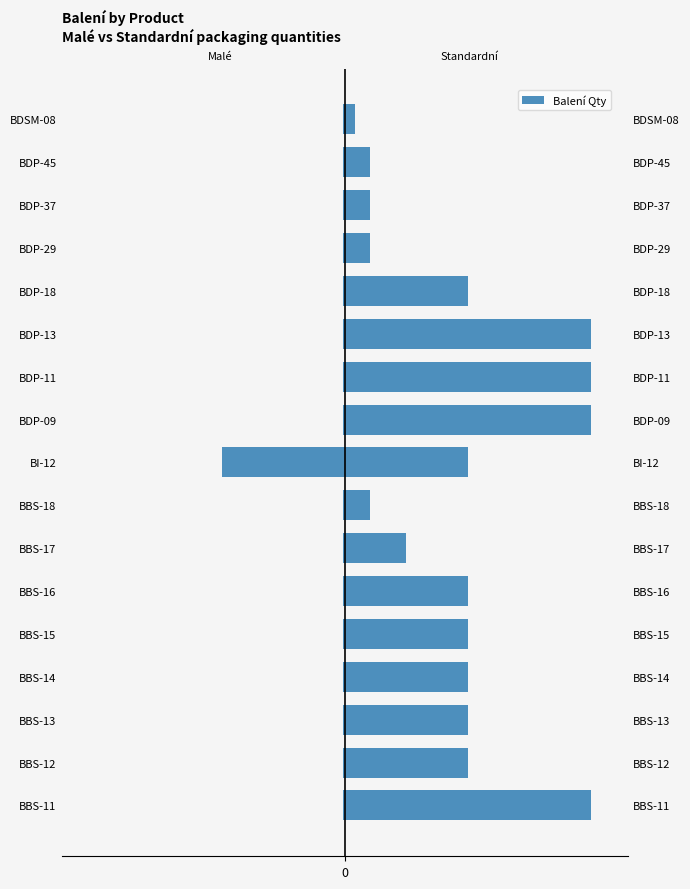

What is the difference between the second highest and minimum values in the Malé series?

49